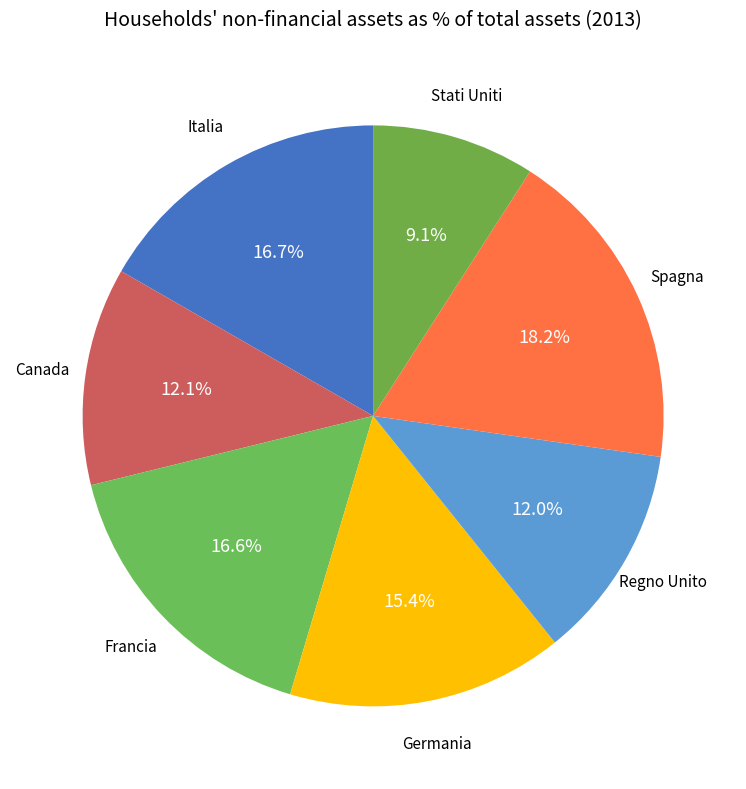

What is the smallest slice in the pie chart?

Stati Uniti